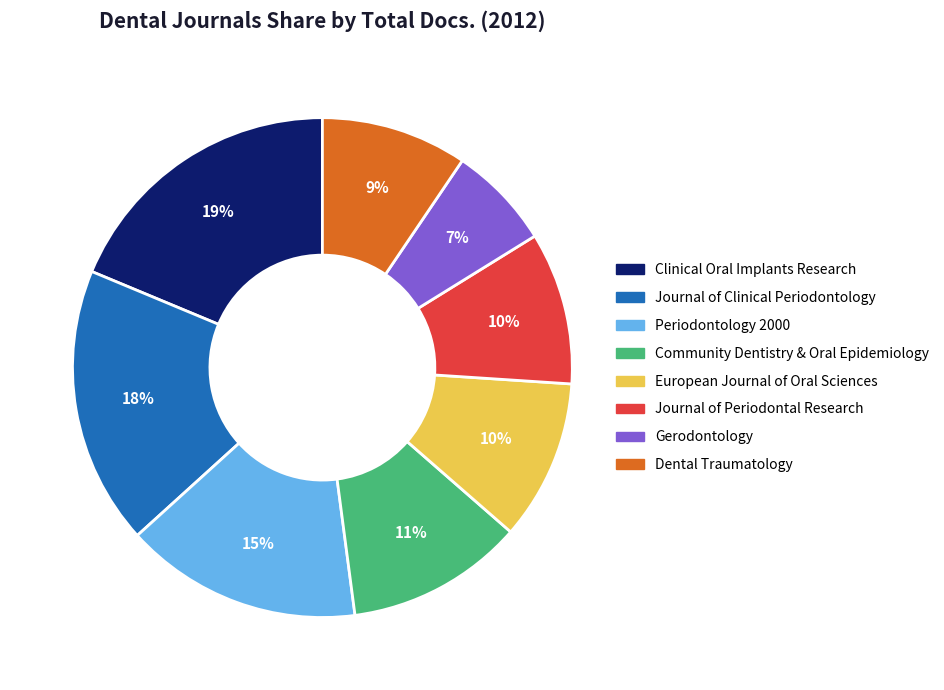

Is there any slice that represents more than half of the pie?

No